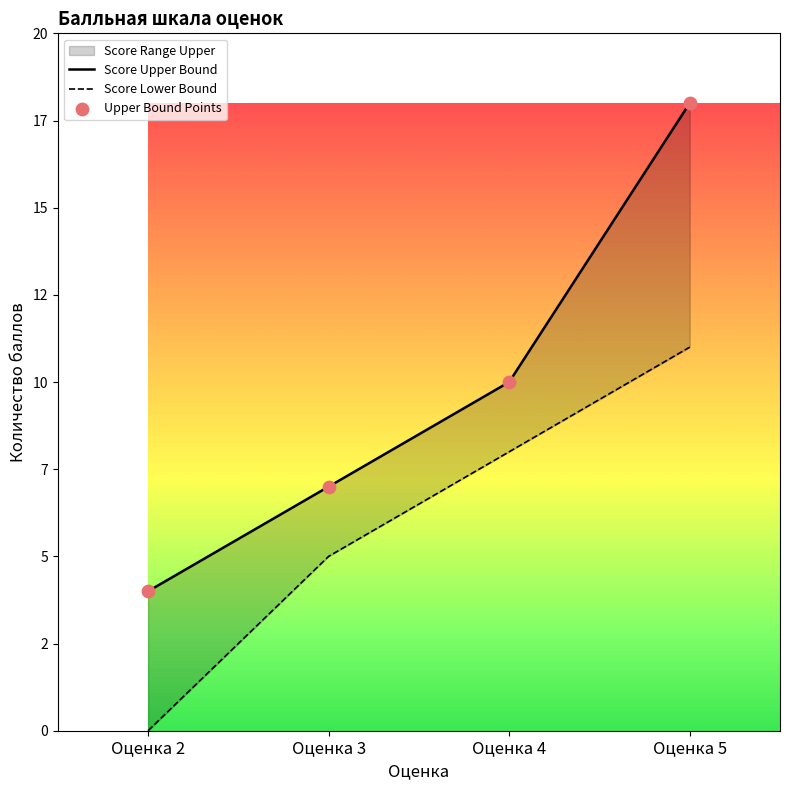

Which has a higher value, Оценка 3 or Оценка 2?

Оценка 3